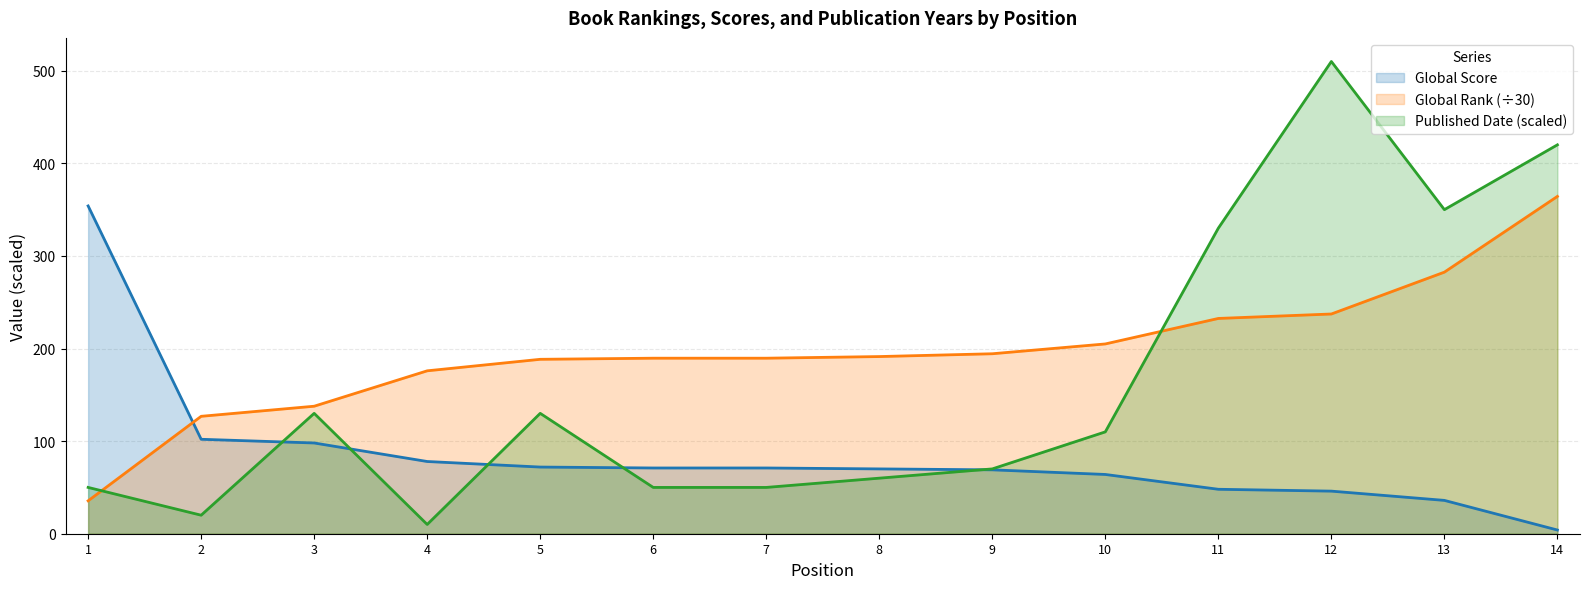

What is the value of the Published Date point at the 6th from the left?

50.0